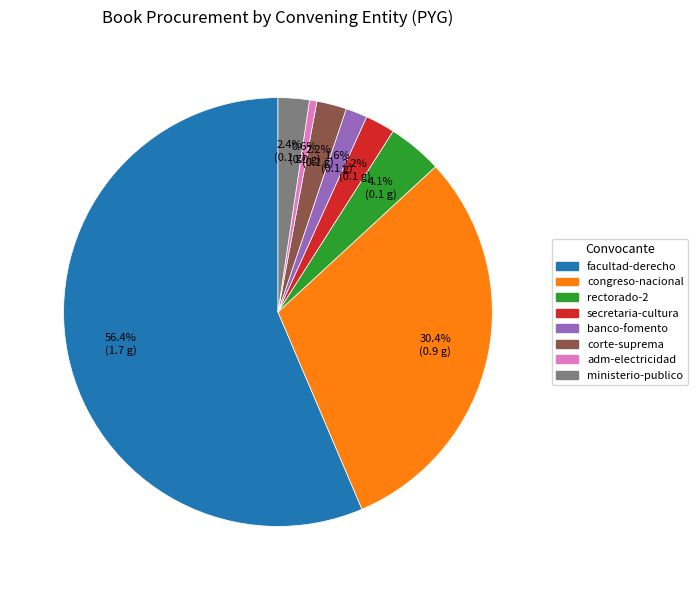

Do banco-fomento and congreso-nacional together represent more than half of the pie?

No